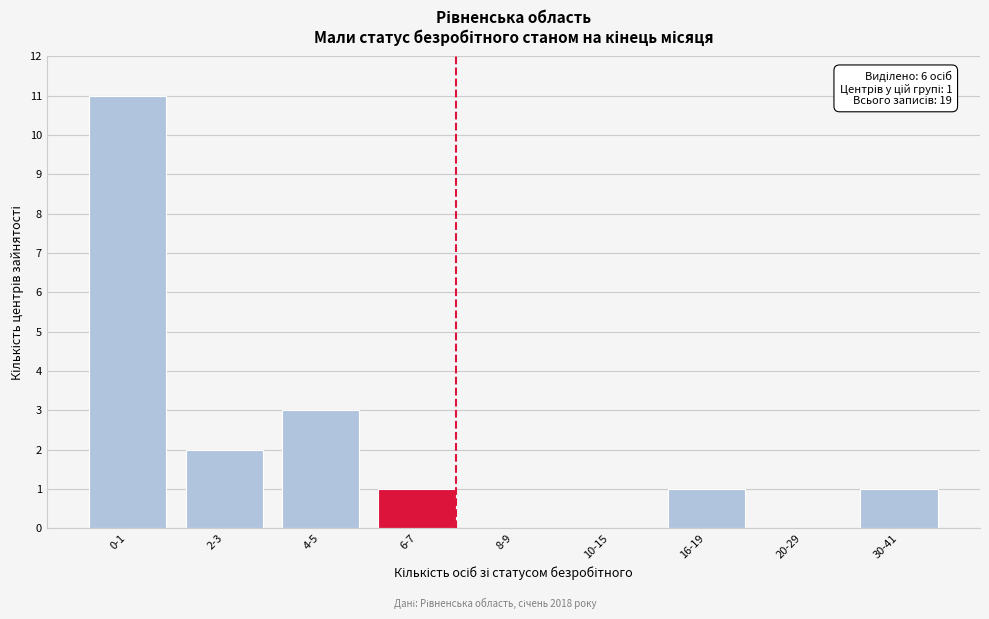

Reading right to left, what are all the values shown in this chart?

30-41=1	20-29=0	16-19=1	10-15=0	8-9=0	6-7=1	4-5=3	2-3=2	0-1=11